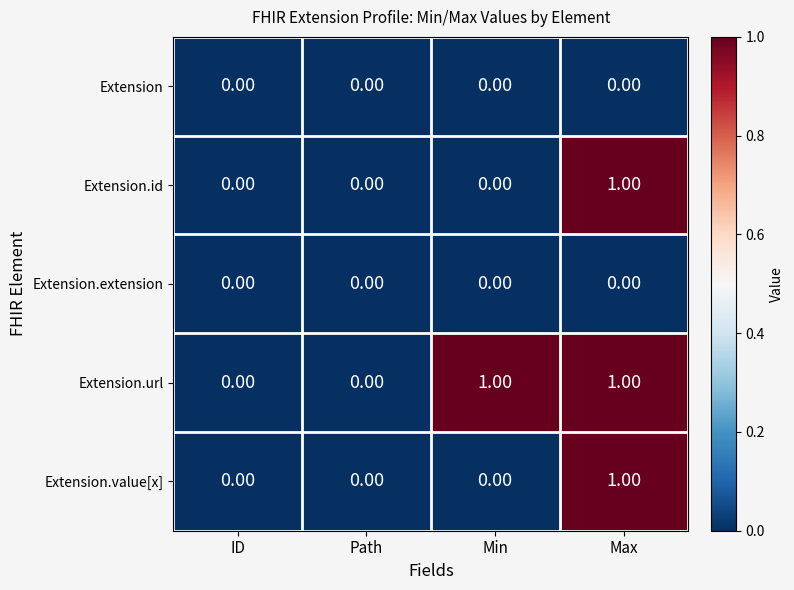

At which category is the sum across all series the highest?

Max